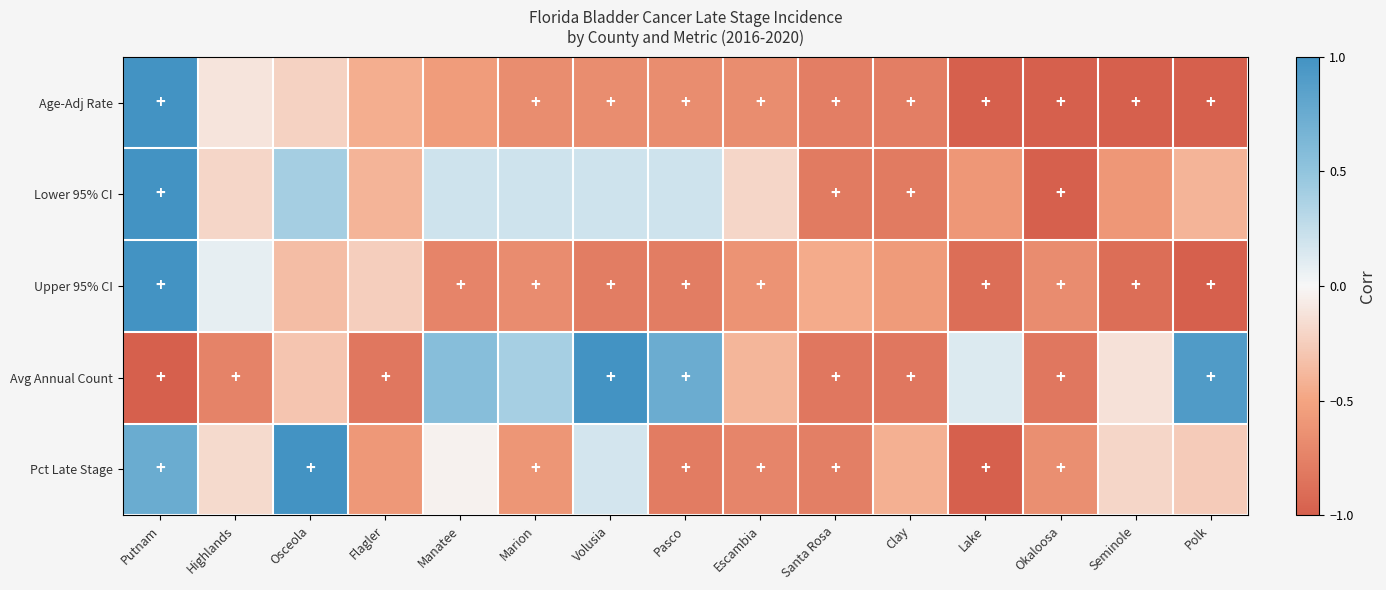

Count the number of categories in the chart.

15